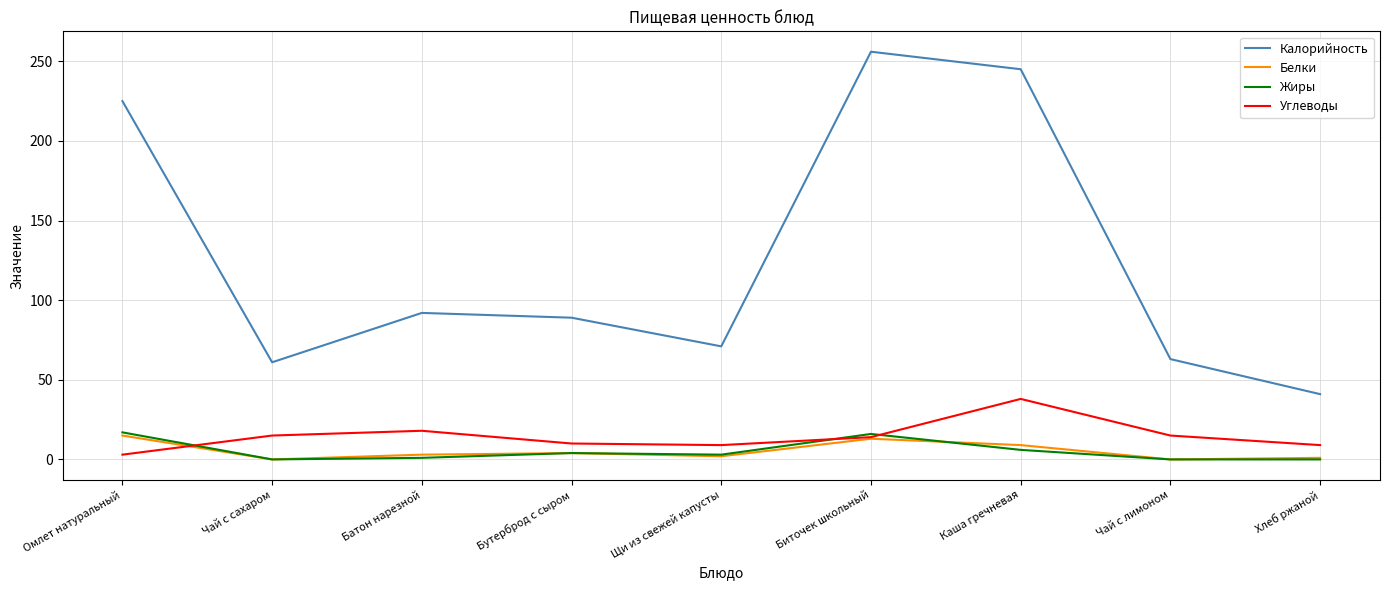

At which label is Углеводы closest to 20?

Батон нарезной